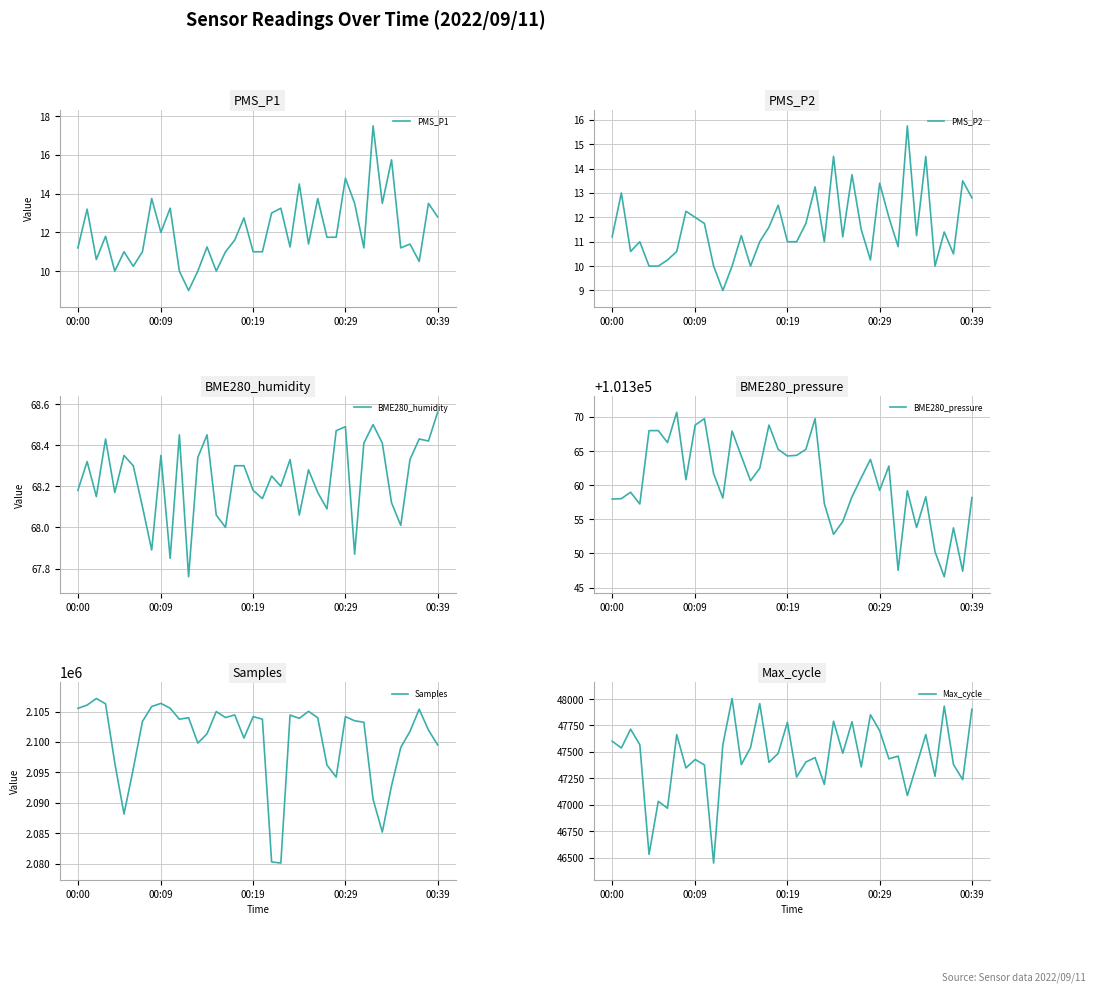

Reading right to left, list all the values displayed in this chart.

PMS_P1: 12.8	13.5	10.5	11.4	11.2	15.8	13.5	17.5	11.2	13.5	14.8	11.8	11.8	13.8	11.4	14.5	11.2	13.2	13.0	11.0	11.0	12.8	11.6	11.0	10.0	11.2	10.0	9.0	10.0	13.2	12.0	13.8	11.0	10.2	11.0	10.0	11.8	10.6	13.2	11.2
PMS_P2: 12.8	13.5	10.5	11.4	10.0	14.5	11.2	15.8	10.8	12.0	13.4	10.2	11.5	13.8	11.2	14.5	11.0	13.2	11.8	11.0	11.0	12.5	11.6	11.0	10.0	11.2	10.0	9.0	10.0	11.8	12.0	12.2	10.6	10.2	10.0	10.0	11.0	10.6	13.0	11.2
BME280_humidity: 68.6	68.4	68.4	68.3	68.0	68.1	68.4	68.5	68.4	67.9	68.5	68.5	68.1	68.2	68.3	68.1	68.3	68.2	68.2	68.1	68.2	68.3	68.3	68.0	68.1	68.5	68.3	67.8	68.5	67.8	68.3	67.9	68.1	68.3	68.3	68.2	68.4	68.2	68.3	68.2
BME280_pressure: 101358.2	101347.4	101353.8	101346.6	101350.2	101358.3	101353.8	101359.2	101347.5	101362.8	101359.2	101363.8	101361.1	101358.3	101354.7	101352.8	101357.3	101369.8	101365.2	101364.4	101364.3	101365.2	101368.8	101362.5	101360.7	101364.3	101367.9	101358.1	101361.7	101369.8	101368.8	101360.8	101370.7	101366.2	101368.0	101368.0	101357.2	101359.0	101358.0	101358.0
Samples: 2099507.0	2101961.0	2105379.0	2101742.0	2099089.0	2092808.0	2085200.0	2090562.0	2103237.0	2103480.0	2104160.0	2094220.0	2096213.0	2103982.0	2105026.0	2103881.0	2104412.0	2080111.0	2080298.0	2103746.0	2104163.0	2100644.0	2104445.0	2104009.0	2104995.0	2101345.0	2099816.0	2103989.0	2103734.0	2105537.0	2106335.0	2105820.0	2103383.0	2095567.0	2088167.0	2096548.0	2106261.0	2107135.0	2106061.0	2105520.0
Max_cycle: 47904.0	47237.0	47381.0	47933.0	47269.0	47664.0	47373.0	47087.0	47460.0	47434.0	47701.0	47851.0	47358.0	47785.0	47487.0	47790.0	47192.0	47446.0	47404.0	47262.0	47780.0	47486.0	47401.0	47957.0	47540.0	47380.0	48005.0	47568.0	46448.0	47377.0	47428.0	47348.0	47663.0	46967.0	47032.0	46530.0	47567.0	47715.0	47537.0	47601.0